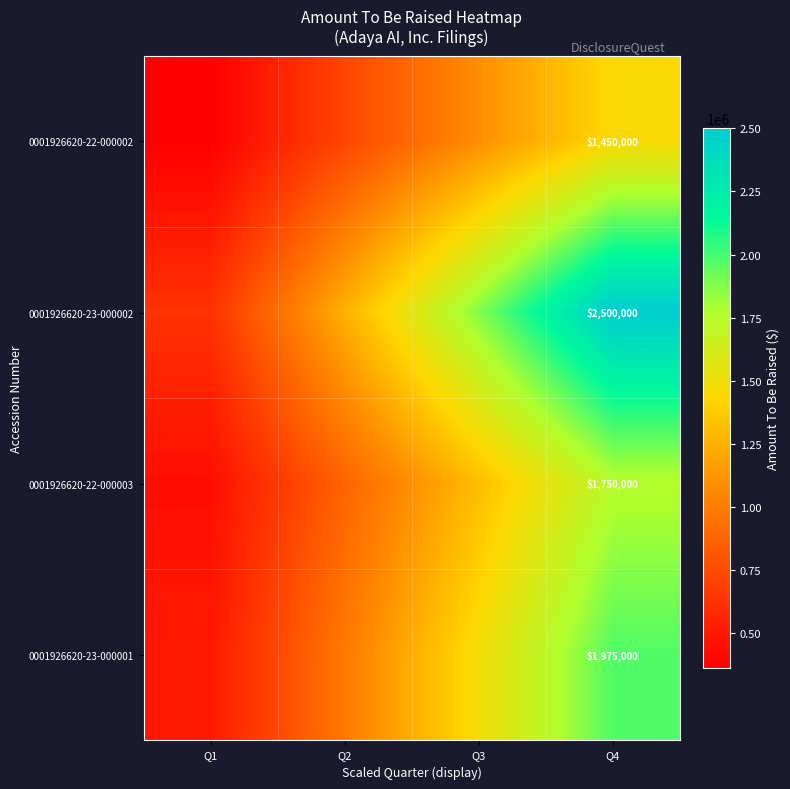

The 0001926620-23-000001 series shows 1975000 at Q4. True or false?

True